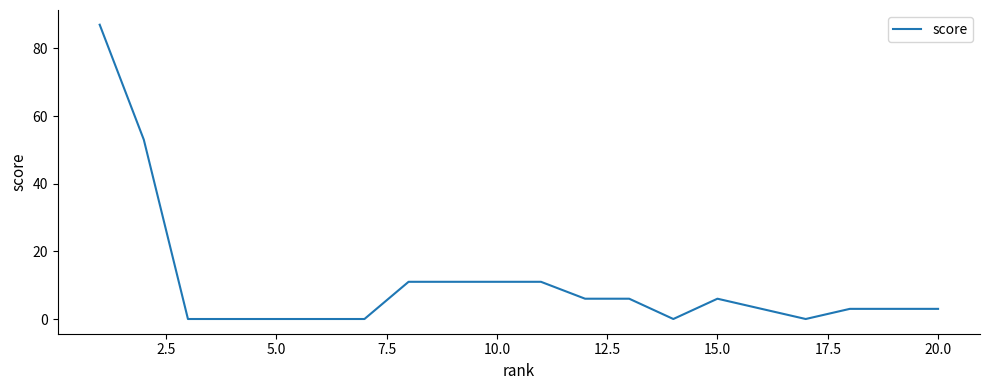

What is the sum of all values?

214